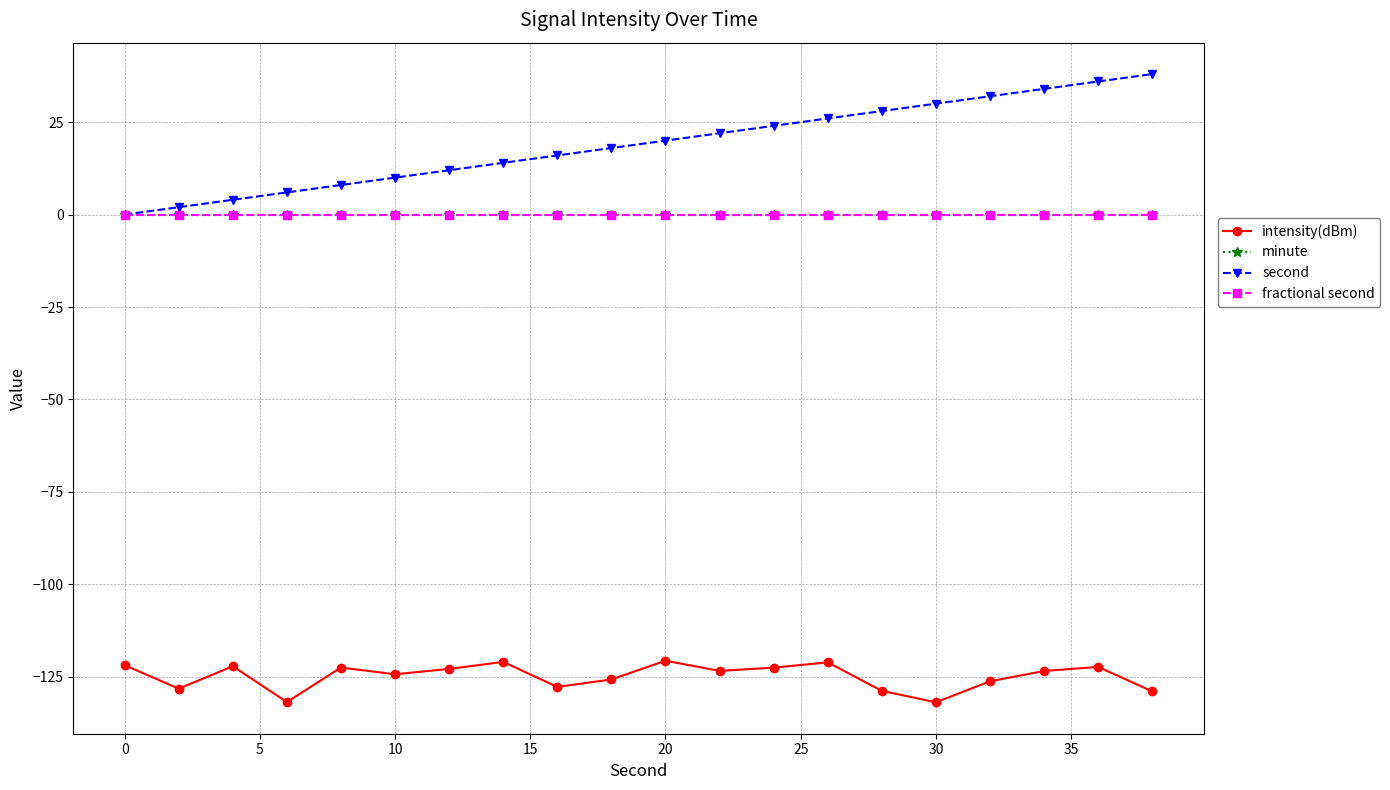

Does the chart have visible grid lines?

Yes